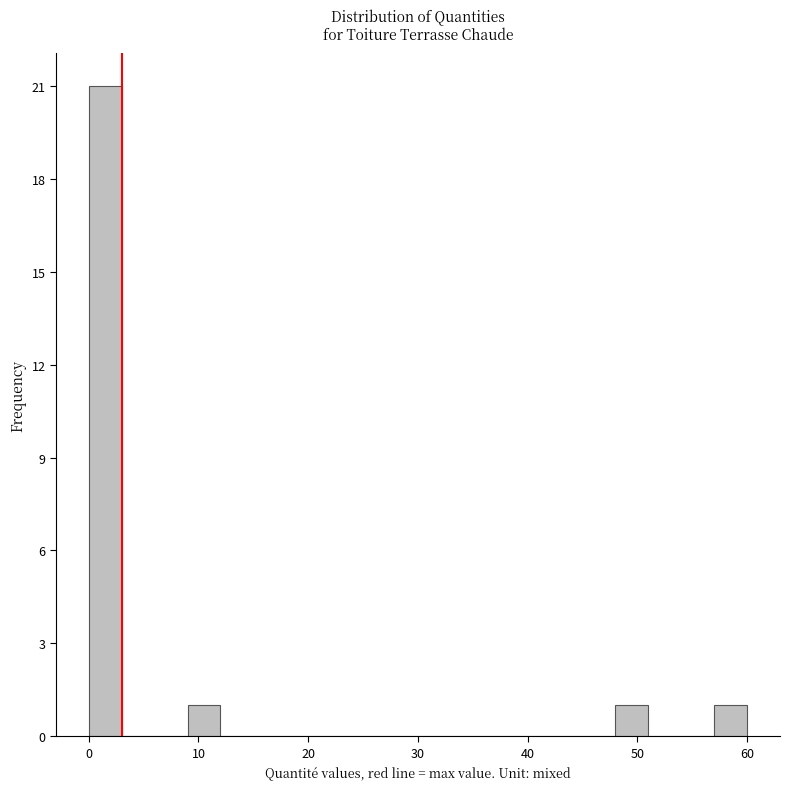

Around what value on the x-axis is the tallest bar? Give the approximate position of its centre, as read against the axis.

2